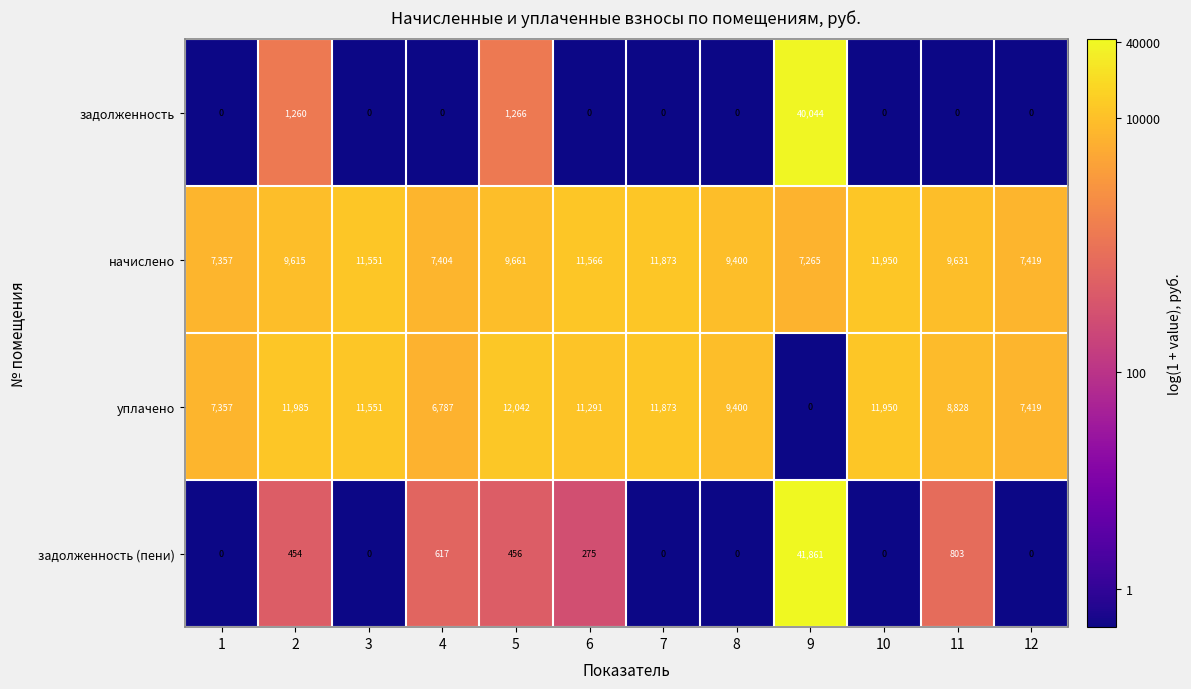

What is the difference between the начислено values at 2 and 6?

1951